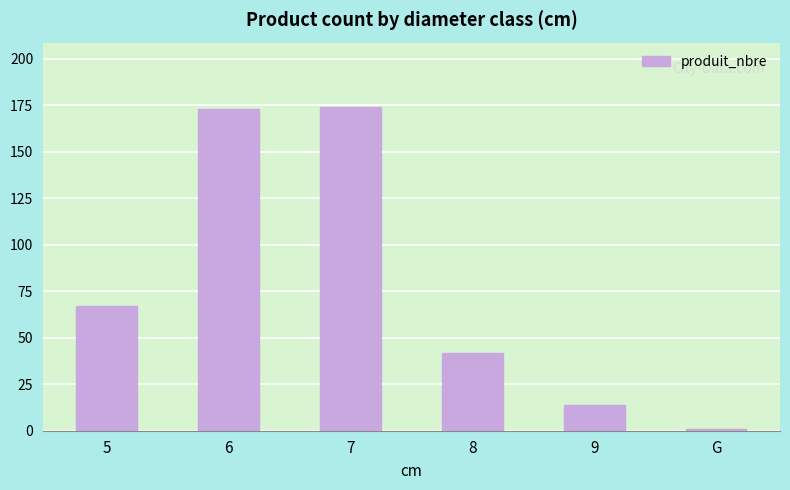

What is the sum of all values?

471